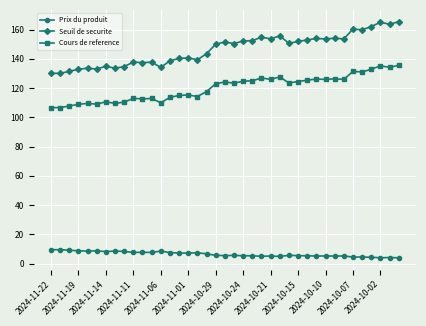

What is the value of the Seuil de securite point at the 2nd from the left?

130.1